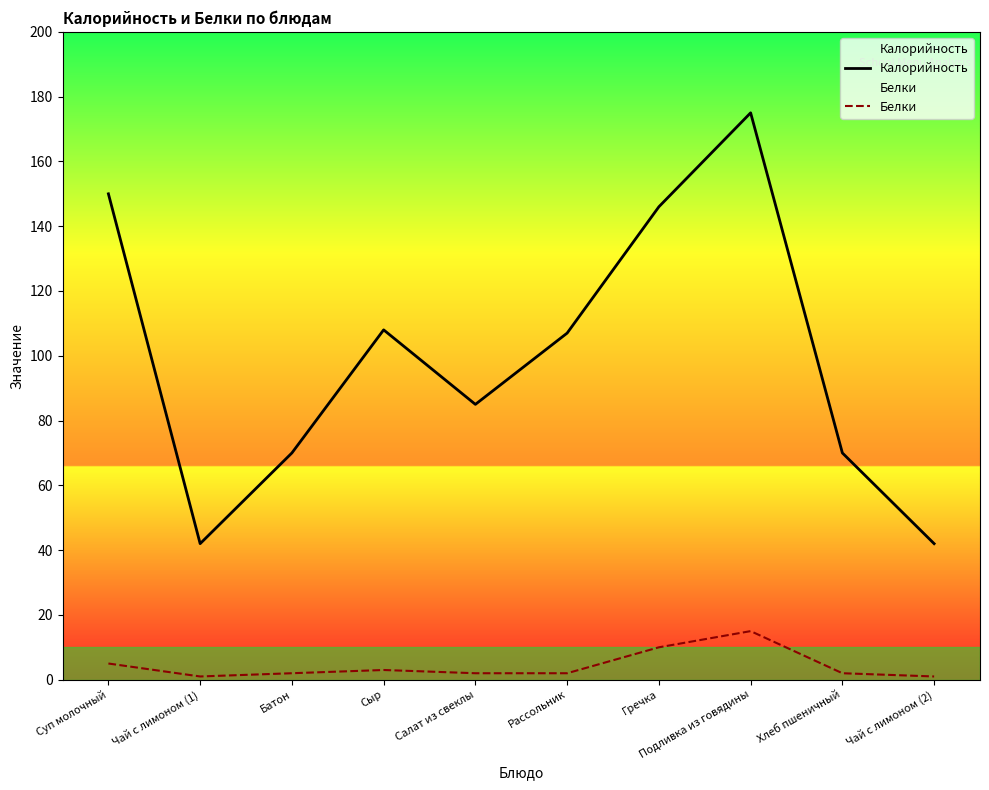

What is the sum of the Калорийность values at Гречка and Сыр?

254